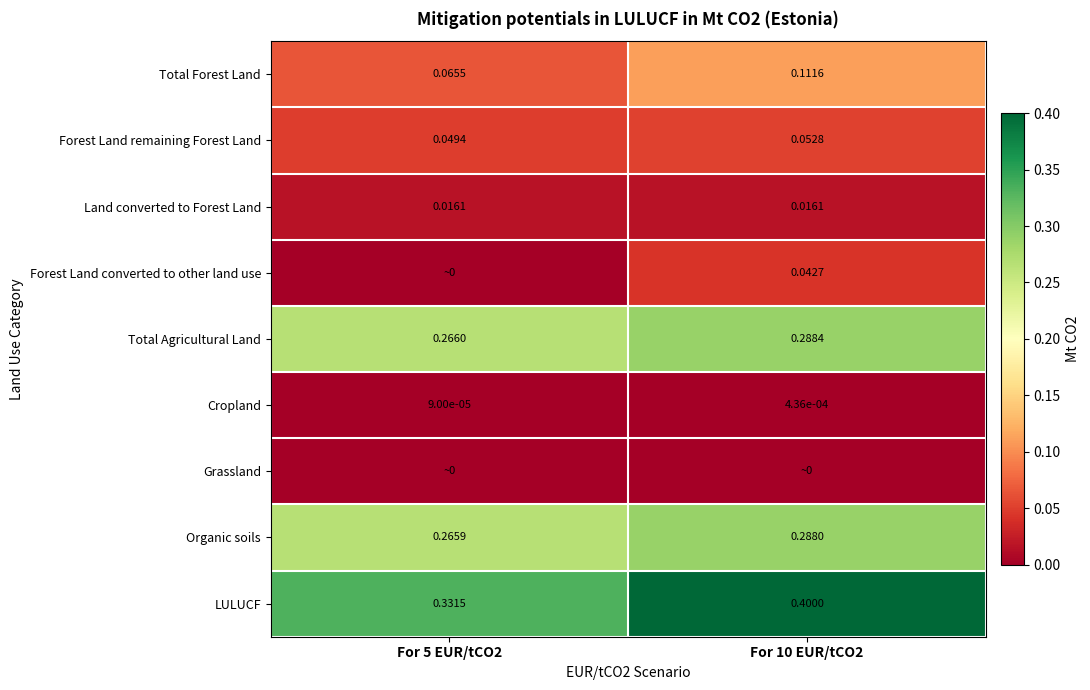

Is the value of Total Agricultural Land at For 10 EUR/tCO2 greater than the value of Total Forest Land at For 5 EUR/tCO2?

Yes